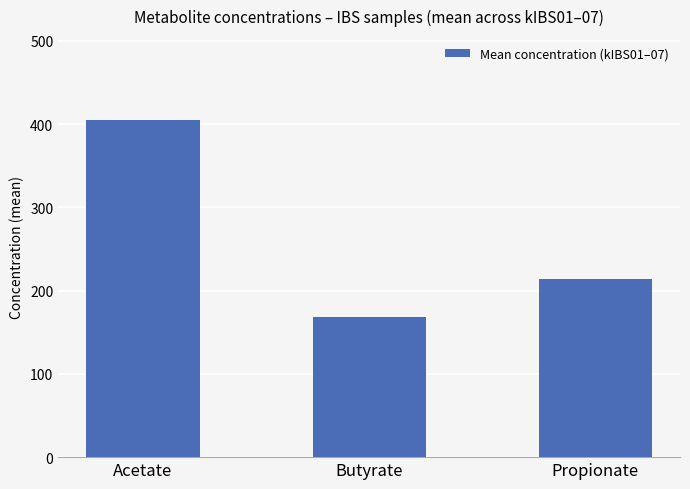

What is the label of the 3rd bar from the left?

Propionate